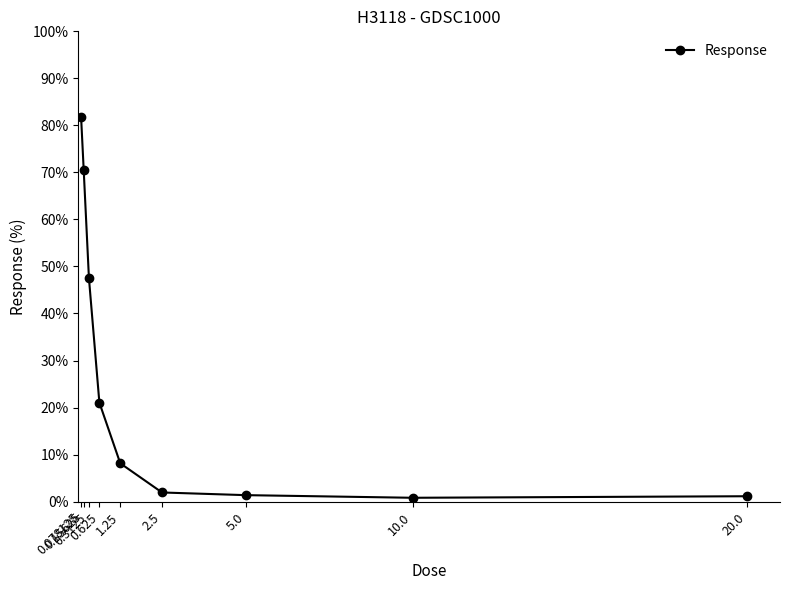

What is the label of the 6th point from the left?

2.5